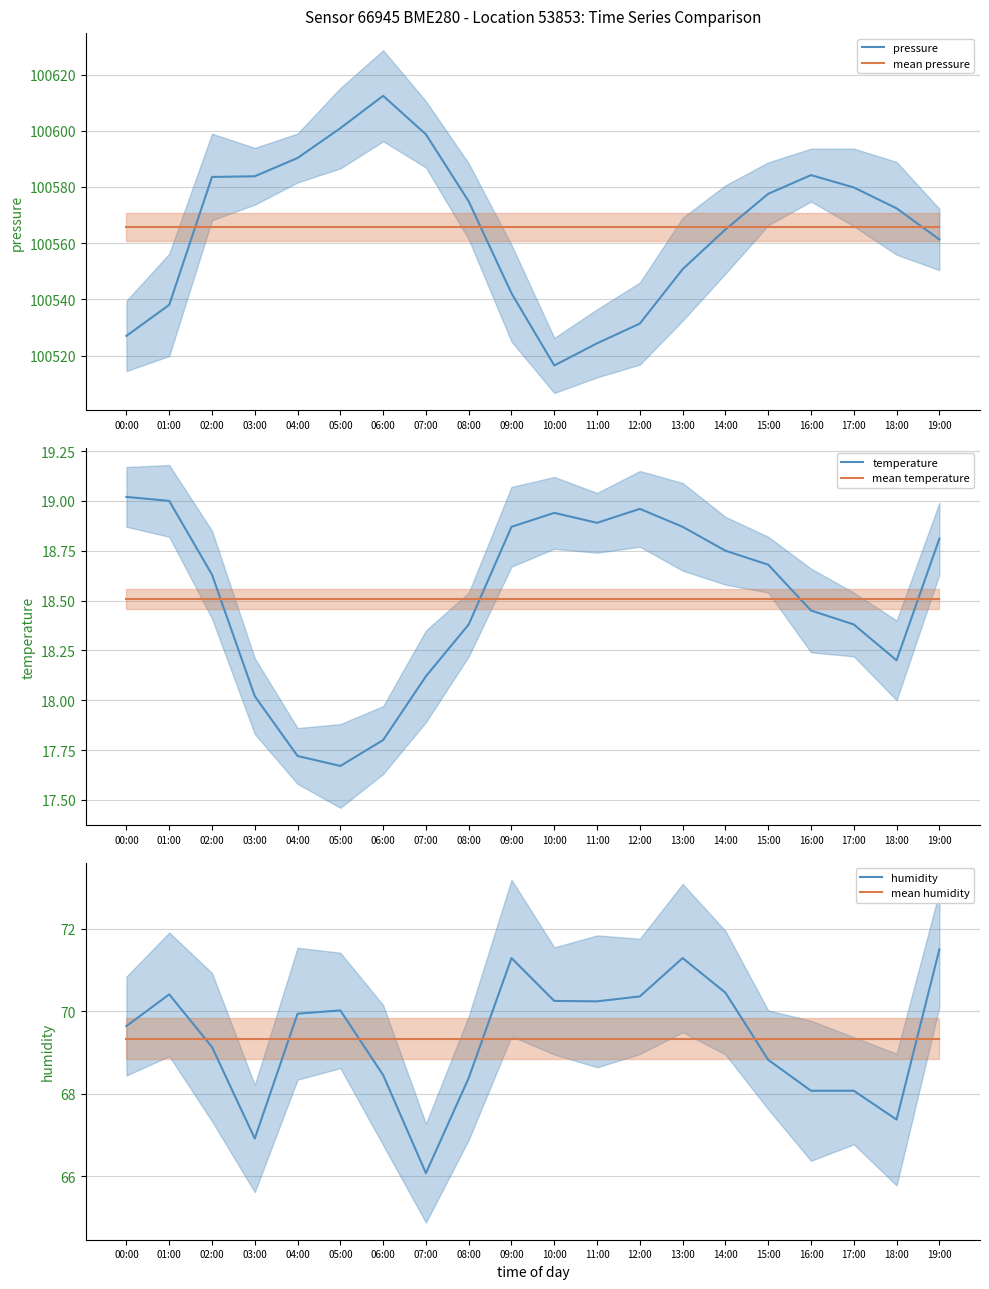

Reading right to left, what are all the values shown in this chart?

pressure: 19:00=100561.3	18:00=100572.4	17:00=100579.8	16:00=100584.2	15:00=100577.6	14:00=100564.9	13:00=100550.8	12:00=100531.4	11:00=100524.4	10:00=100516.5	09:00=100542.2	08:00=100574.9	07:00=100598.7	06:00=100612.4	05:00=100600.9	04:00=100590.3	03:00=100583.8	02:00=100583.6	01:00=100538.1	00:00=100527.0
mean pressure: 19:00=100565.8	18:00=100565.8	17:00=100565.8	16:00=100565.8	15:00=100565.8	14:00=100565.8	13:00=100565.8	12:00=100565.8	11:00=100565.8	10:00=100565.8	09:00=100565.8	08:00=100565.8	07:00=100565.8	06:00=100565.8	05:00=100565.8	04:00=100565.8	03:00=100565.8	02:00=100565.8	01:00=100565.8	00:00=100565.8
temperature: 19:00=18.8	18:00=18.2	17:00=18.4	16:00=18.4	15:00=18.7	14:00=18.8	13:00=18.9	12:00=19.0	11:00=18.9	10:00=18.9	09:00=18.9	08:00=18.4	07:00=18.1	06:00=17.8	05:00=17.7	04:00=17.7	03:00=18.0	02:00=18.6	01:00=19.0	00:00=19.0
mean temperature: 19:00=18.5	18:00=18.5	17:00=18.5	16:00=18.5	15:00=18.5	14:00=18.5	13:00=18.5	12:00=18.5	11:00=18.5	10:00=18.5	09:00=18.5	08:00=18.5	07:00=18.5	06:00=18.5	05:00=18.5	04:00=18.5	03:00=18.5	02:00=18.5	01:00=18.5	00:00=18.5
humidity: 19:00=71.5	18:00=67.4	17:00=68.1	16:00=68.1	15:00=68.8	14:00=70.5	13:00=71.3	12:00=70.4	11:00=70.2	10:00=70.2	09:00=71.3	08:00=68.4	07:00=66.1	06:00=68.5	05:00=70.0	04:00=69.9	03:00=66.9	02:00=69.1	01:00=70.4	00:00=69.6
mean humidity: 19:00=69.3	18:00=69.3	17:00=69.3	16:00=69.3	15:00=69.3	14:00=69.3	13:00=69.3	12:00=69.3	11:00=69.3	10:00=69.3	09:00=69.3	08:00=69.3	07:00=69.3	06:00=69.3	05:00=69.3	04:00=69.3	03:00=69.3	02:00=69.3	01:00=69.3	00:00=69.3